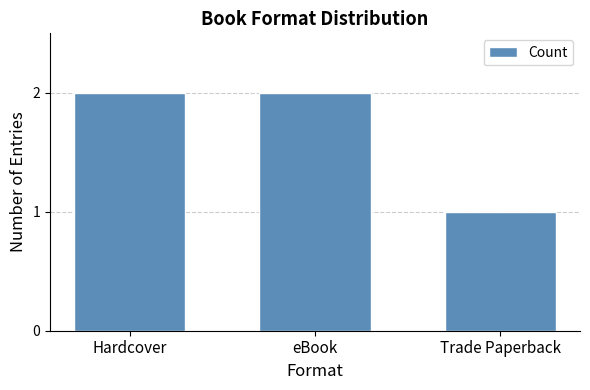

What is the ratio of the value at Hardcover to the value at eBook?

1.0